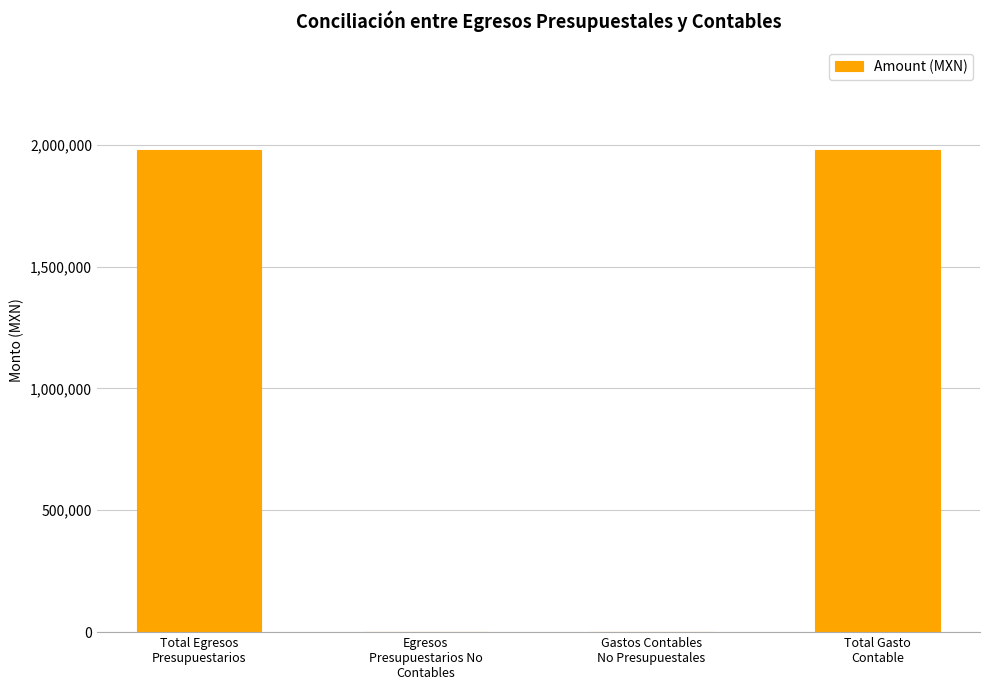

What is the sum of the values at Gastos Contables
No Presupuestales and Total Egresos
Presupuestarios?

1977730.7